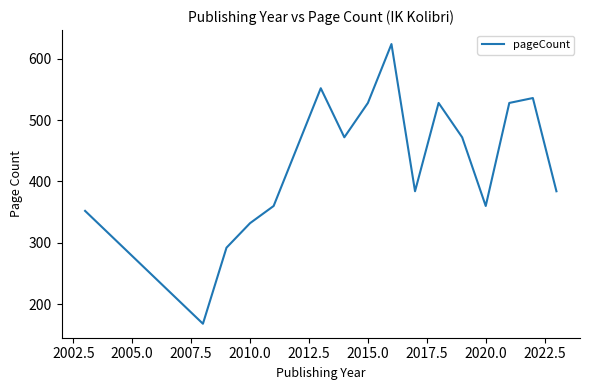

How many series are shown in this chart?

1